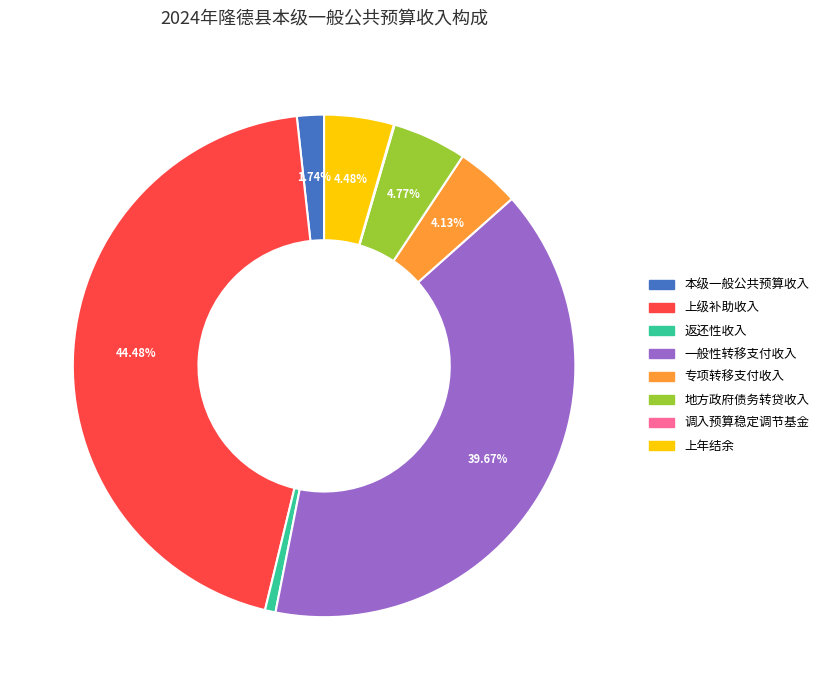

Does any single category account for the majority?

No